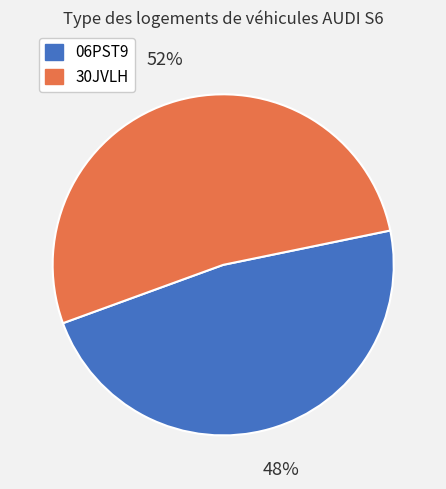

Is 30JVLH the majority of the pie?

Yes